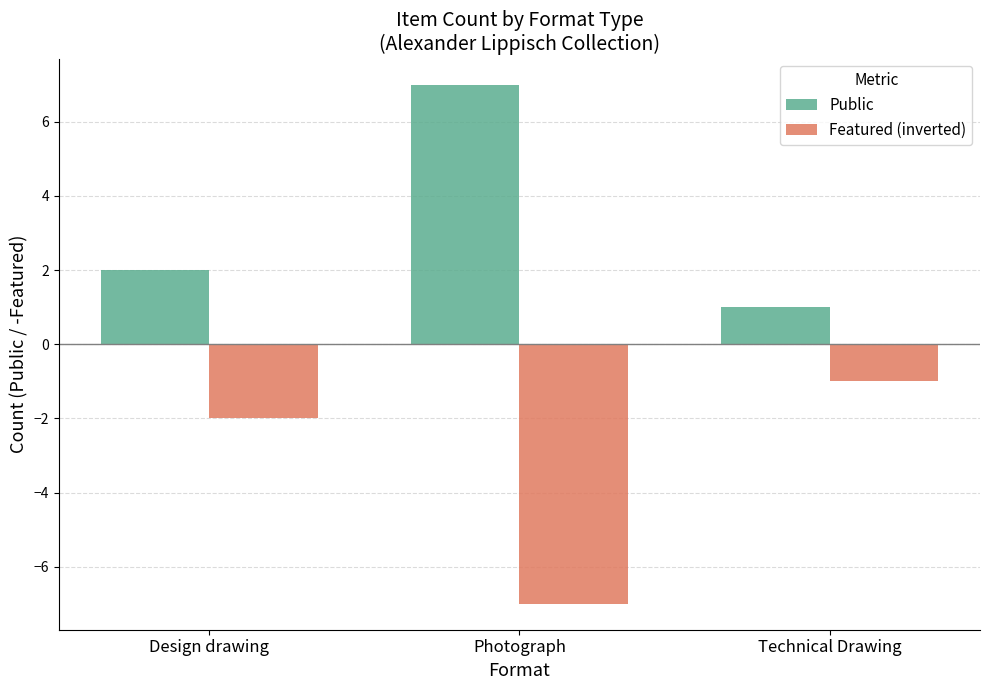

What position from the right is Photograph?

2